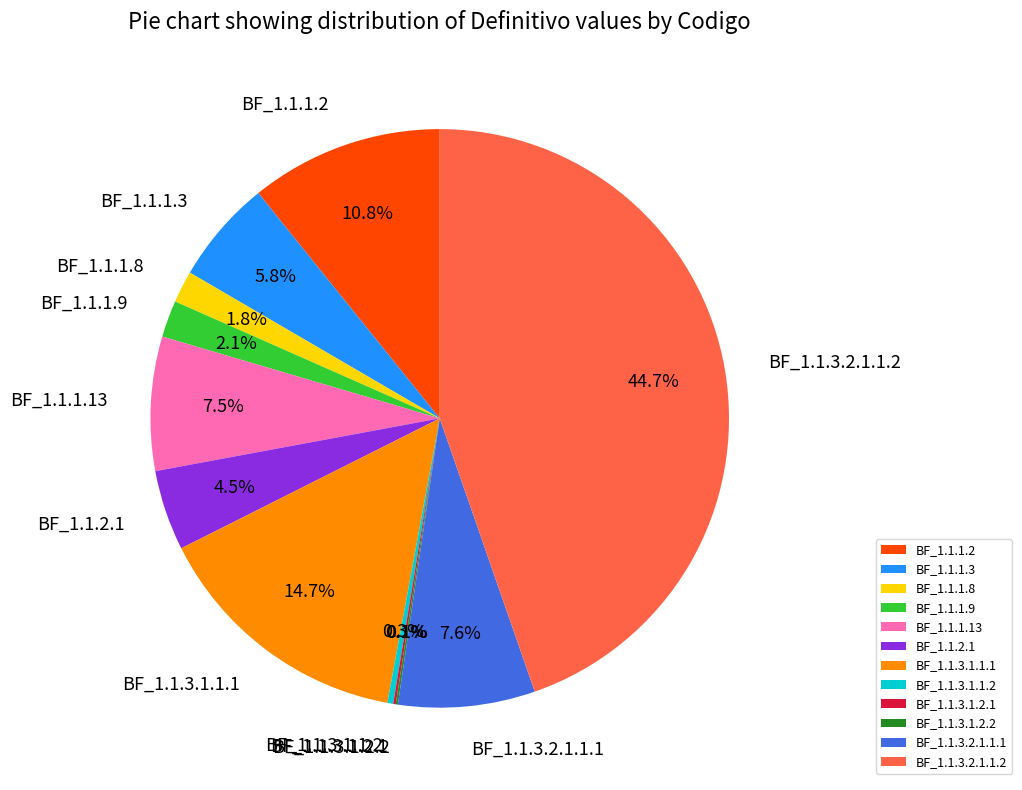

Which slice is the largest?

BF_1.1.3.2.1.1.2